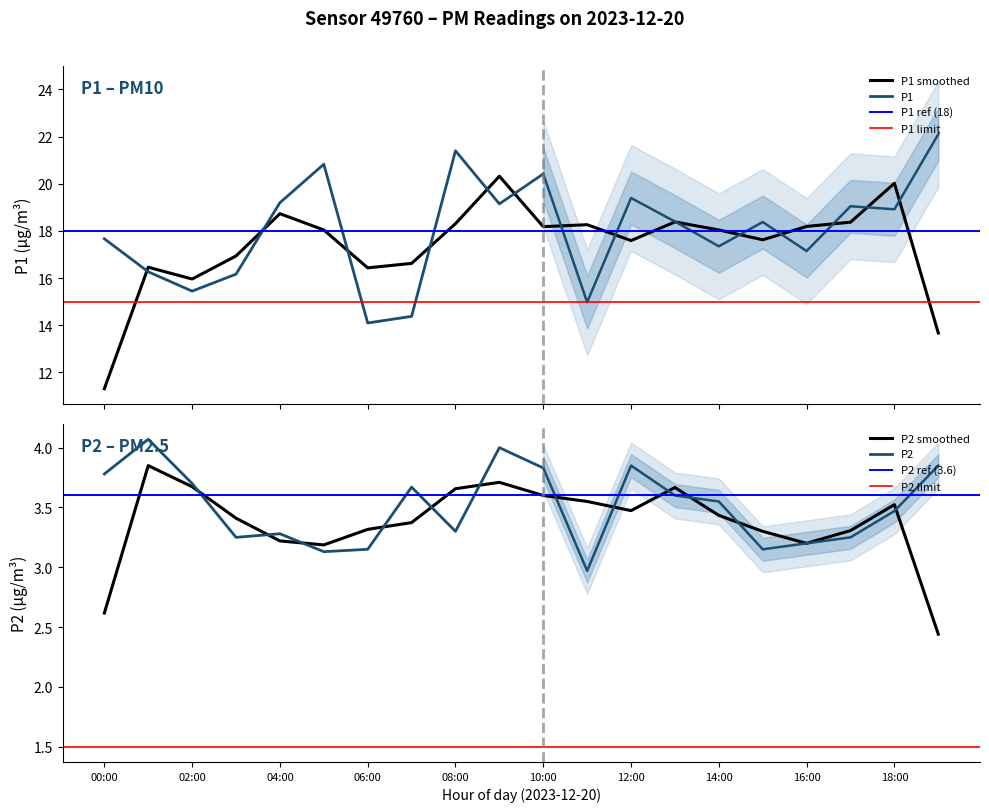

What is the label of the 5th point from the right?

15:00